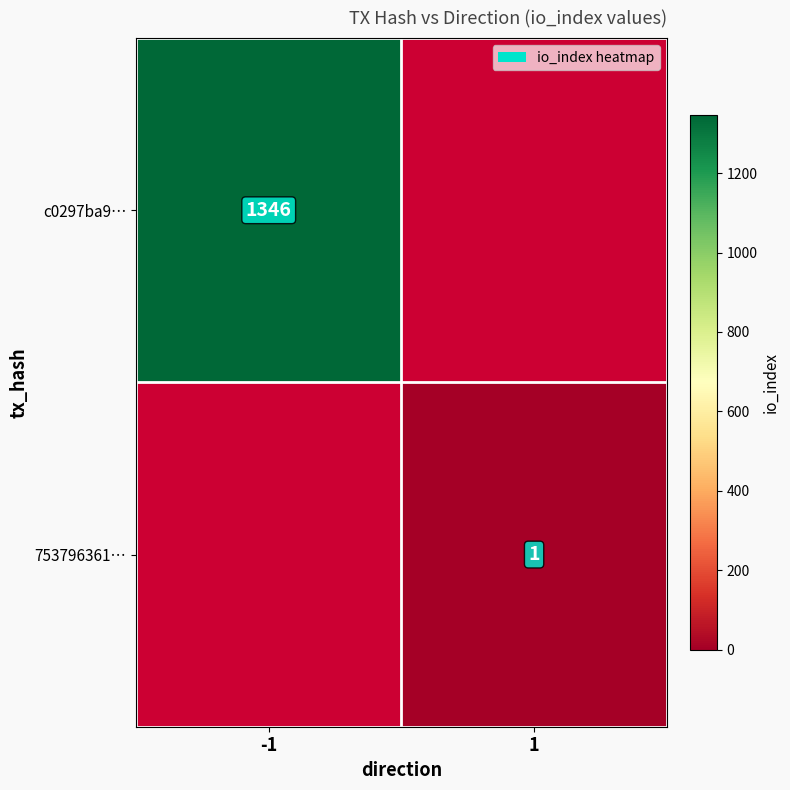

Is it true that c0297ba9… equals 2115 at -1?

False